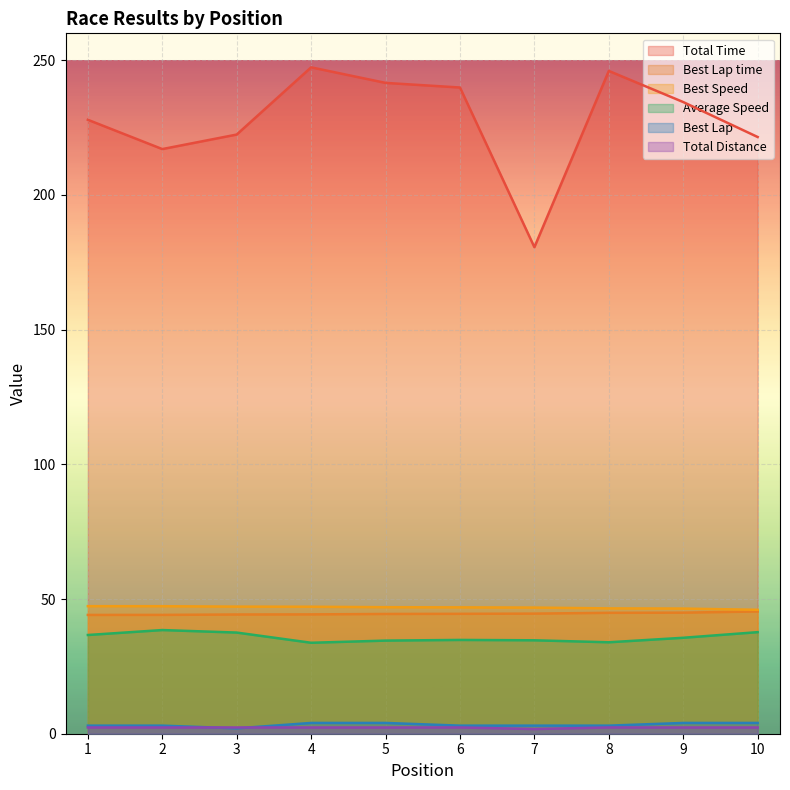

Which label corresponds to the largest value in the chart?

4